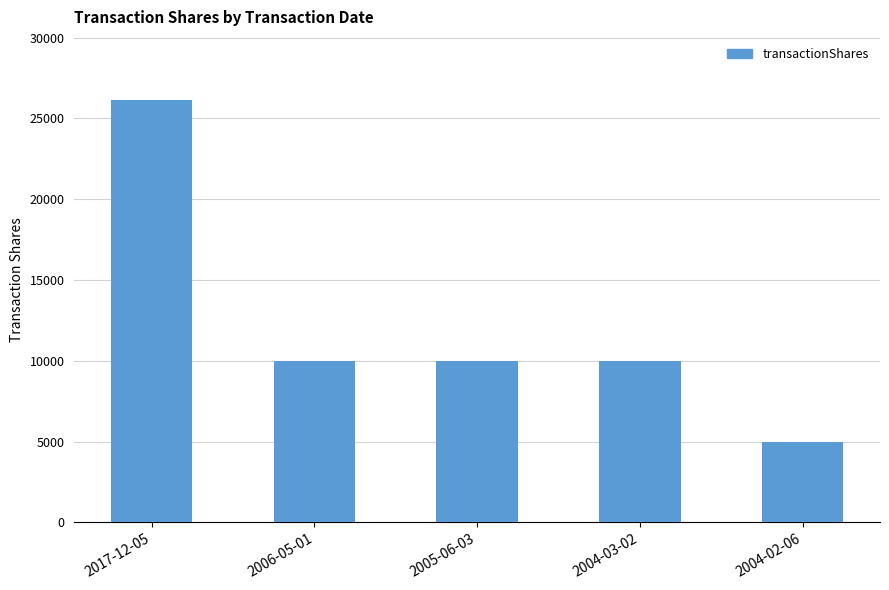

What is the ratio of the value at 2006-05-01 to the value at 2004-02-06?

2.0